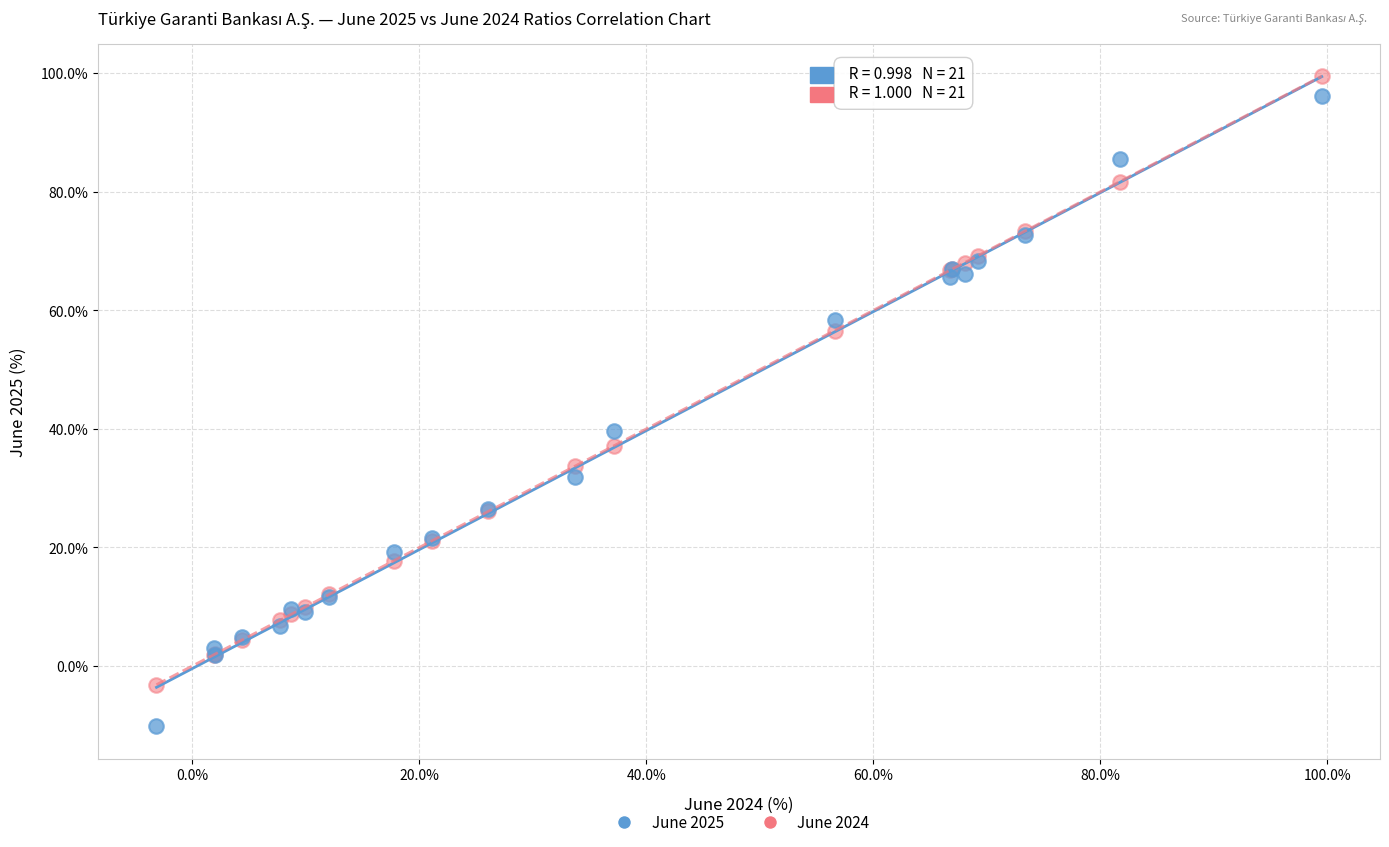

Which series reaches the maximum Y coordinate?

June 2024